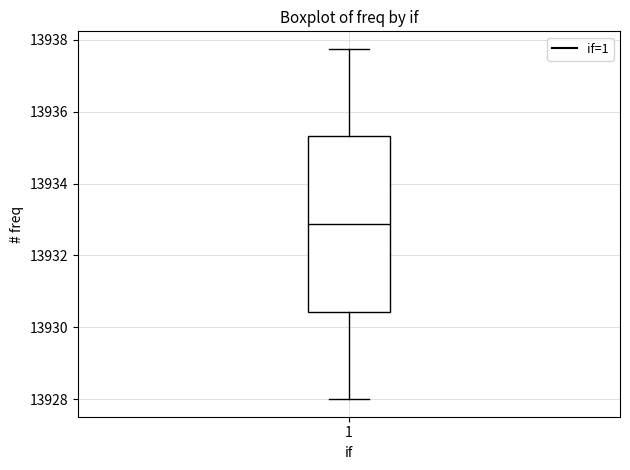

Where does the lower whisker of the box at x = 1 end on the y-axis? The values are not printed on the chart, so give them approximately, as read against the axis.

13928.0